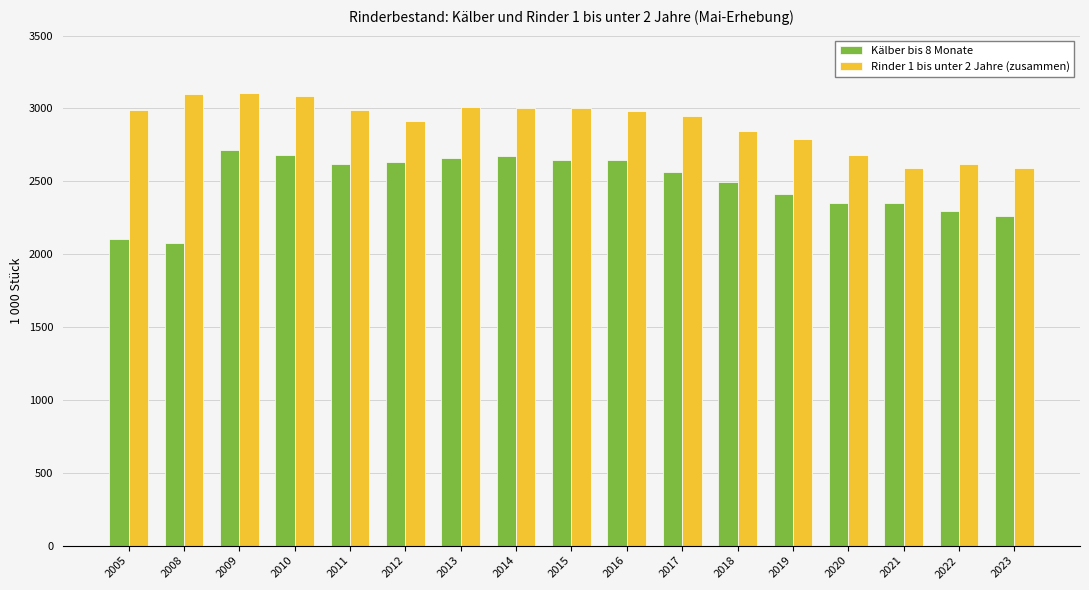

At which label does Kälber bis 8 Monate reach its peak?

2009